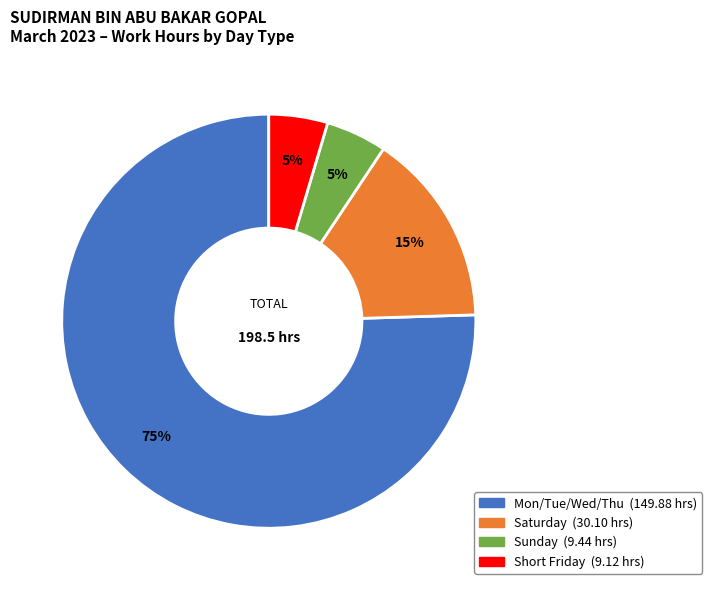

Is there any slice that represents more than half of the pie?

Yes